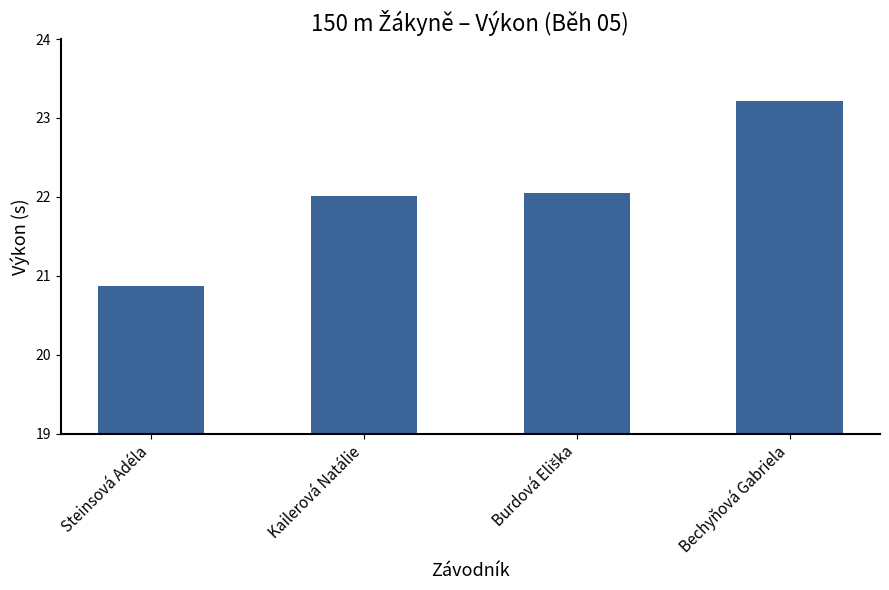

Read the value at Steinsová Adéla.

20.9